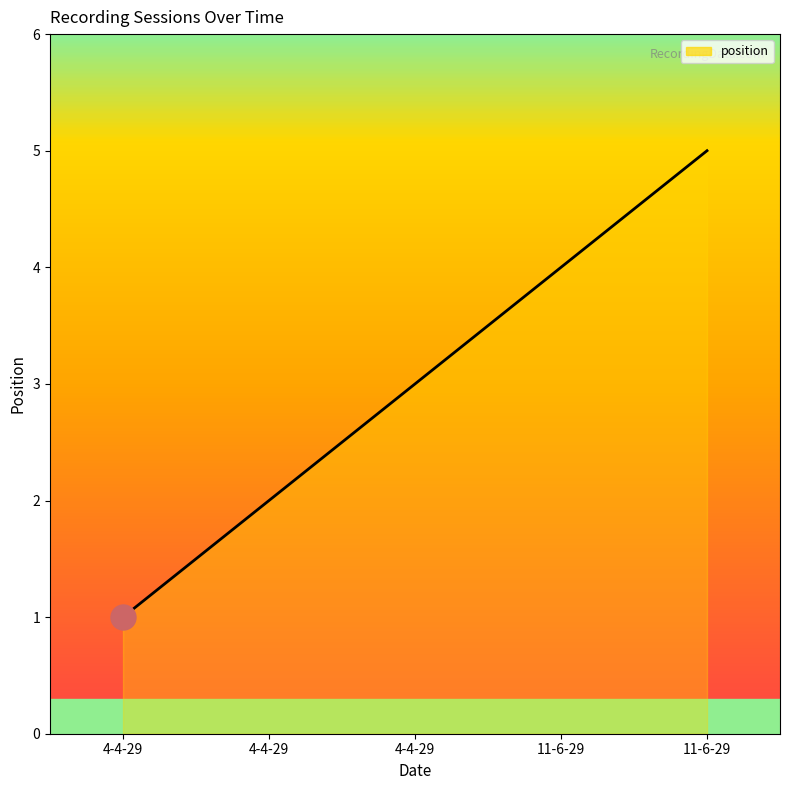

Does the chart display data point markers on the line(s)?

No